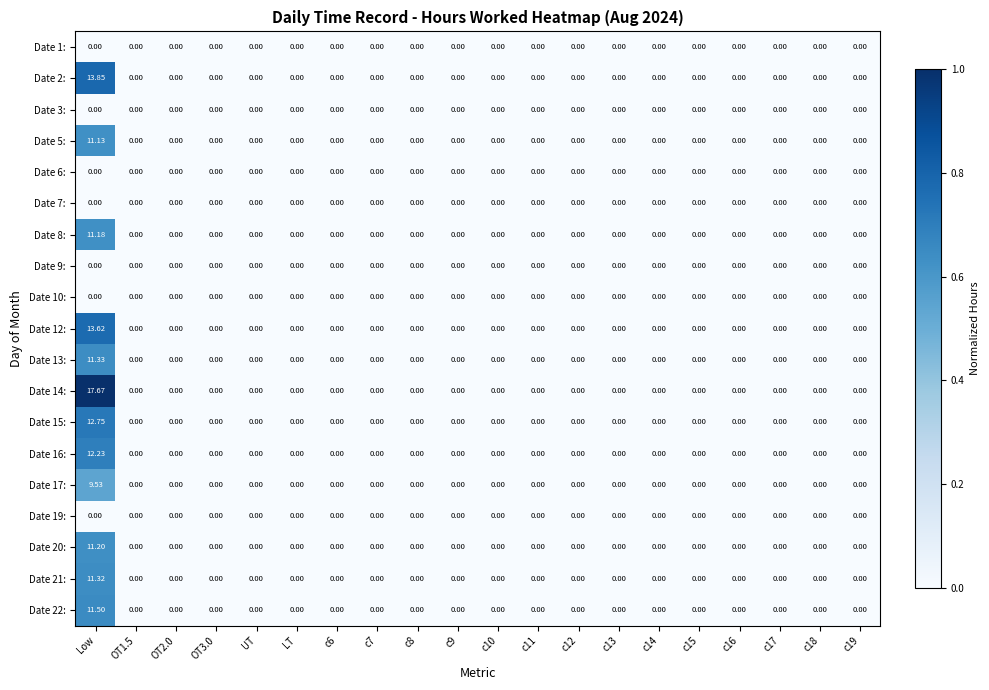

At which category is the sum across all series the highest?

Low